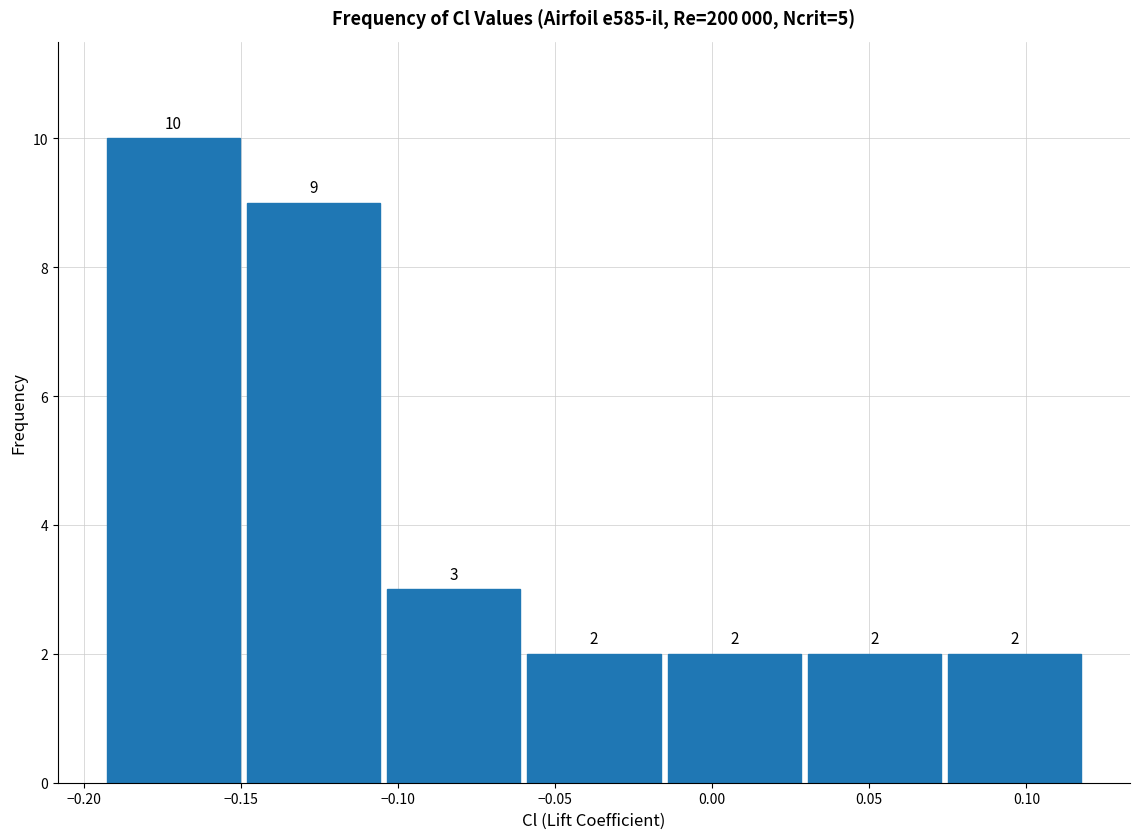

Reading left to right, list every bar in this chart as the range it spans on the x-axis followed by its height. The bar edges are not printed on the chart, so give them approximately, as read against the axis.

-0.195 to -0.150: 10
-0.150 to -0.105: 9
-0.105 to -0.060: 3
-0.060 to -0.015: 2
-0.015 to 0.030: 2
0.030 to 0.075: 2
0.075 to 0.120: 2